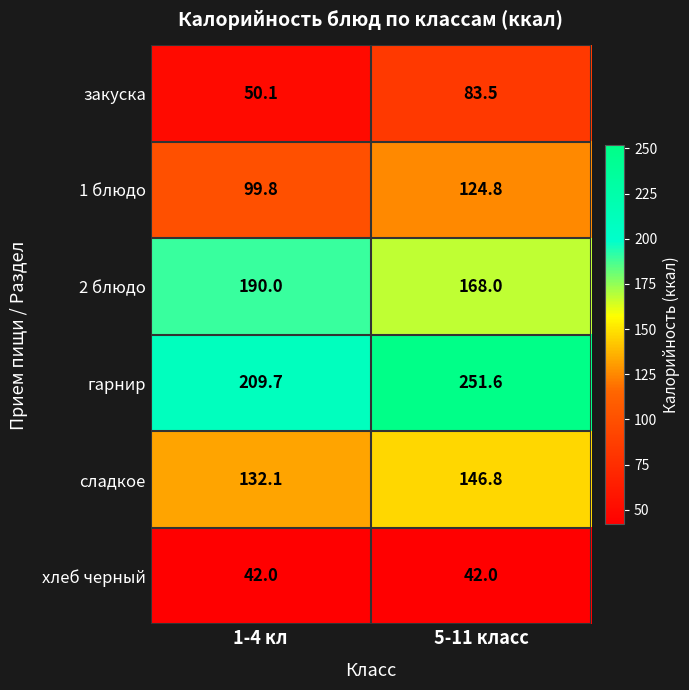

What is the smallest value displayed?

42.0